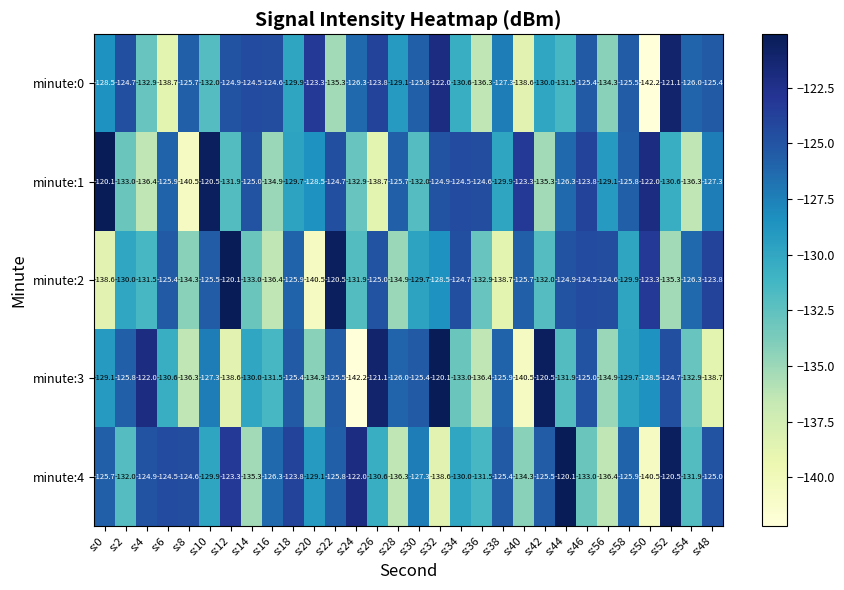

How many distinct data groups are displayed?

5